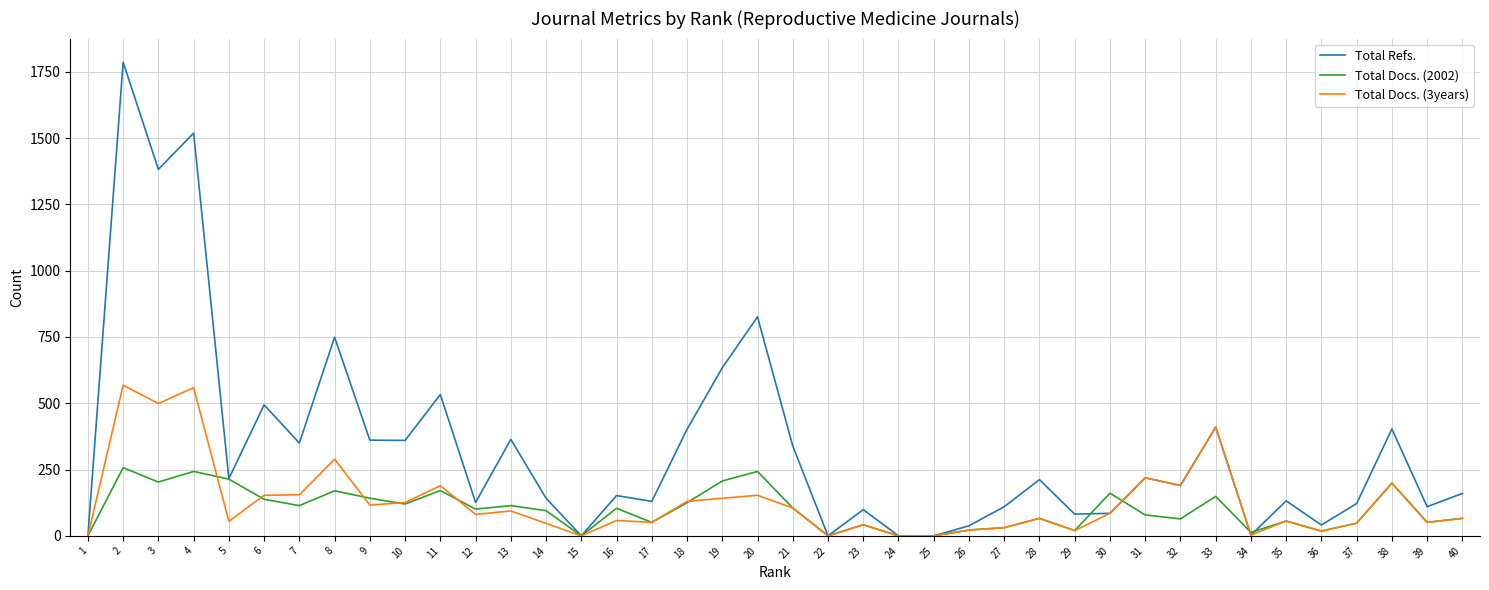

At which category is the sum across all series the highest?

2